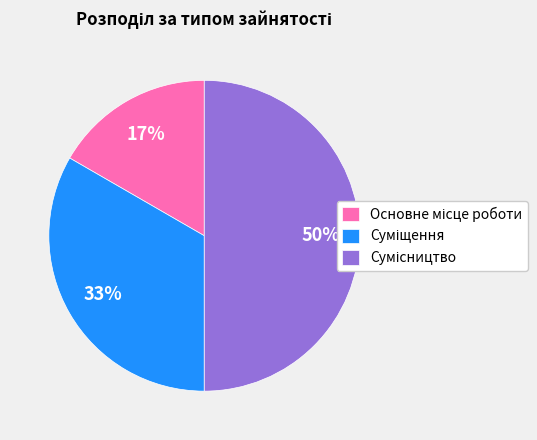

Count the number of slices in the pie.

3